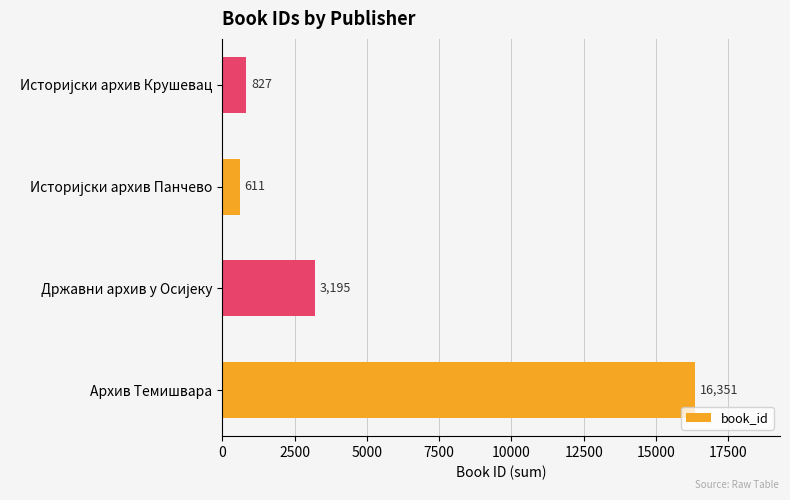

How many values are below 3195?

2